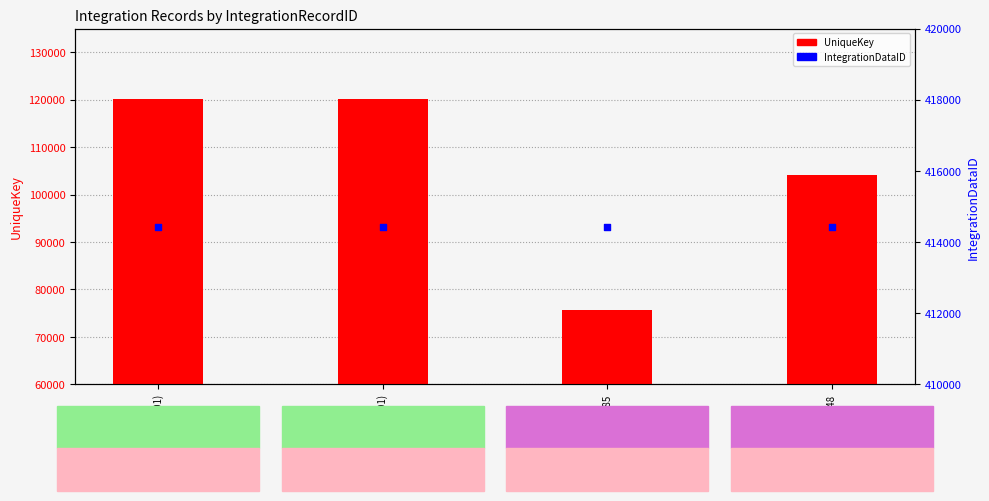

At how many categories does at least one series exceed 308385?

4